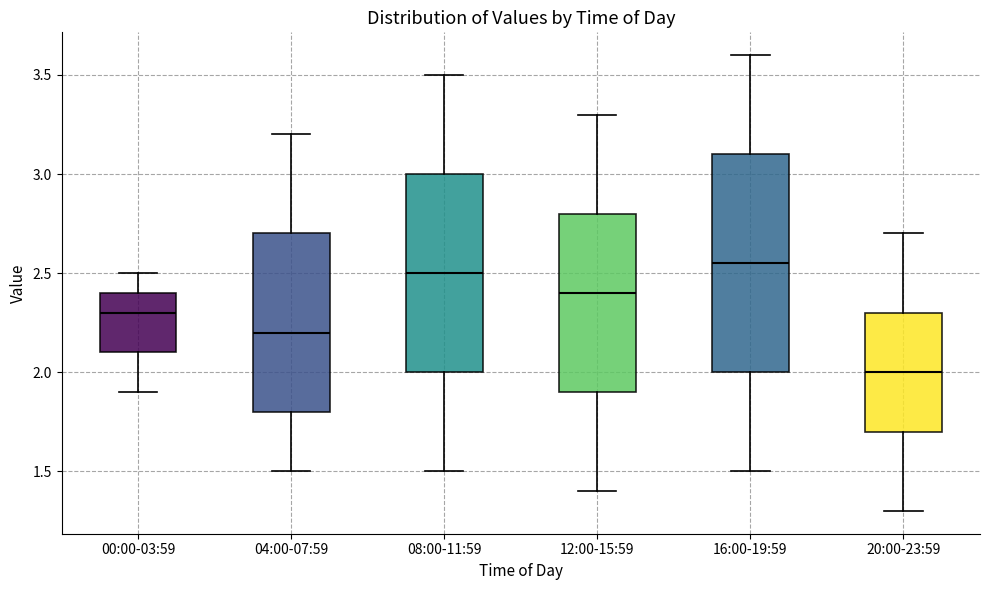

Reading left to right, transcribe this box plot: for each box, give where its median line is, the range the box spans, and where its two whiskers end, as read against the y-axis. The values are not printed on the chart, so give them approximately, as read against the axis.

00:00-03:59: median 2.30, box 2.10 to 2.40, whiskers 1.90 to 2.50
04:00-07:59: median 2.20, box 1.80 to 2.70, whiskers 1.50 to 3.20
08:00-11:59: median 2.50, box 2.00 to 3.00, whiskers 1.50 to 3.50
12:00-15:59: median 2.40, box 1.90 to 2.80, whiskers 1.40 to 3.30
16:00-19:59: median 2.55, box 2.00 to 3.10, whiskers 1.50 to 3.60
20:00-23:59: median 2.00, box 1.70 to 2.30, whiskers 1.30 to 2.70